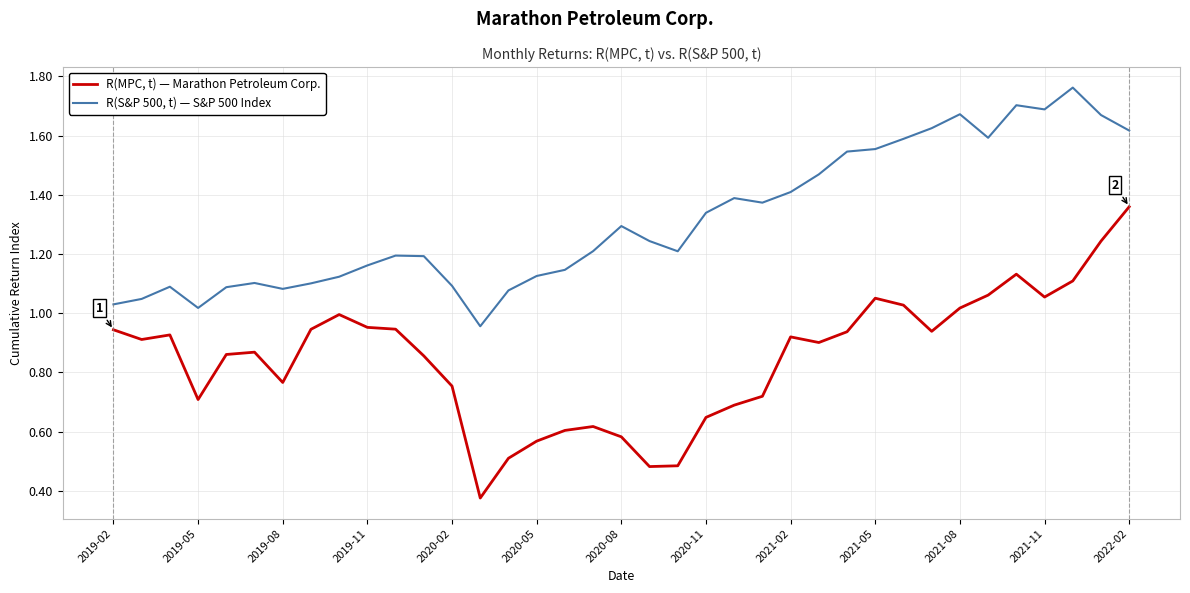

True or false: R(S&P 500, t) — S&P 500 Index and R(MPC, t) — Marathon Petroleum Corp. intersect in this chart.

False